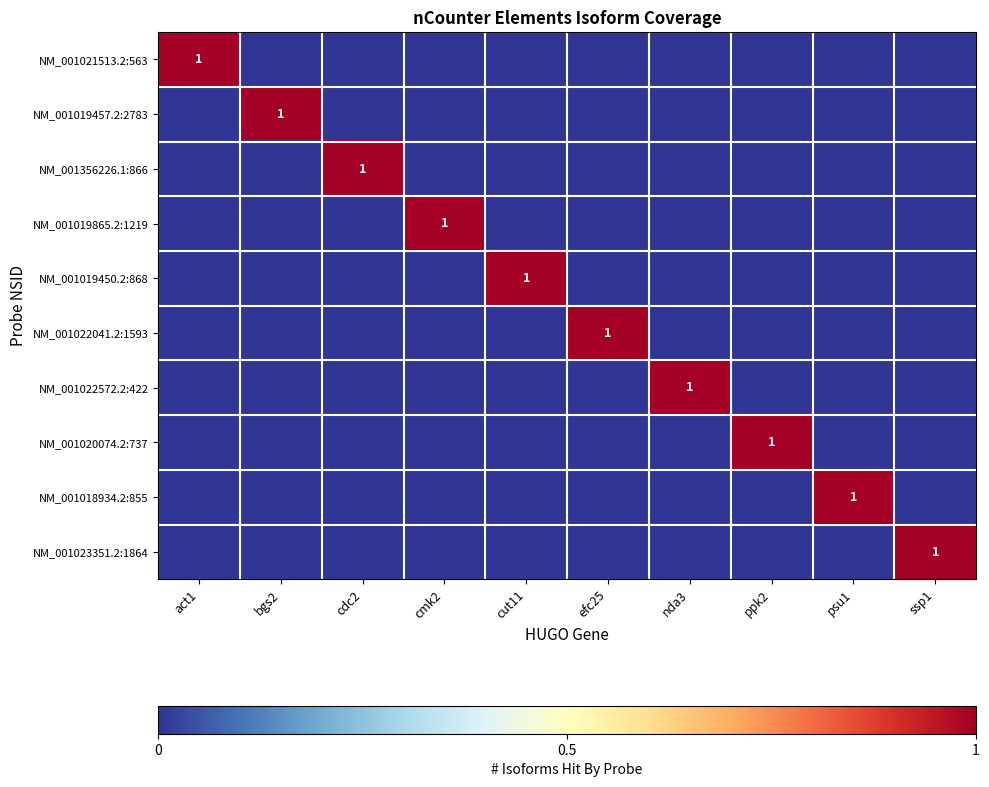

Rank the series at psu1 from highest to lowest value.

NM_001018934.2:855, NM_001021513.2:563, NM_001019457.2:2783, NM_001356226.1:866, NM_001019865.2:1219, NM_001019450.2:868, NM_001022041.2:1593, NM_001022572.2:422, NM_001020074.2:737, NM_001023351.2:1864